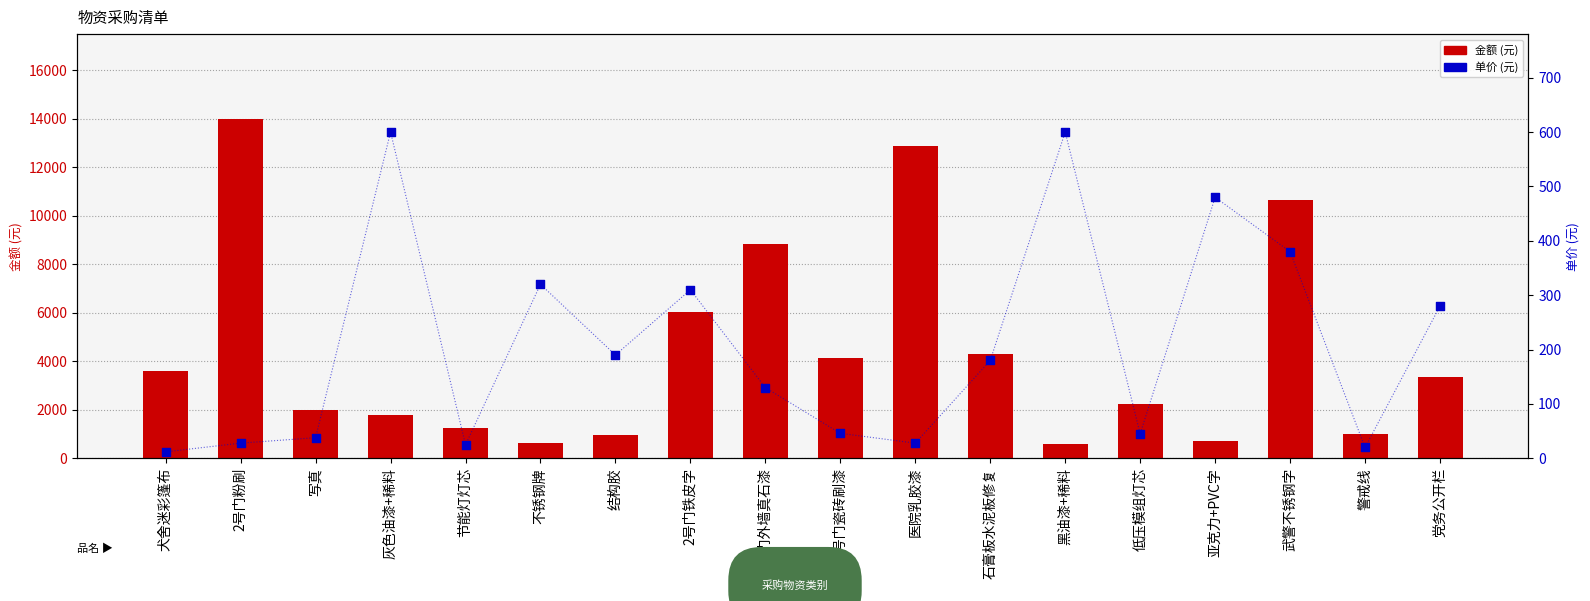

Which series contains the highest Y value?

金额 (元)